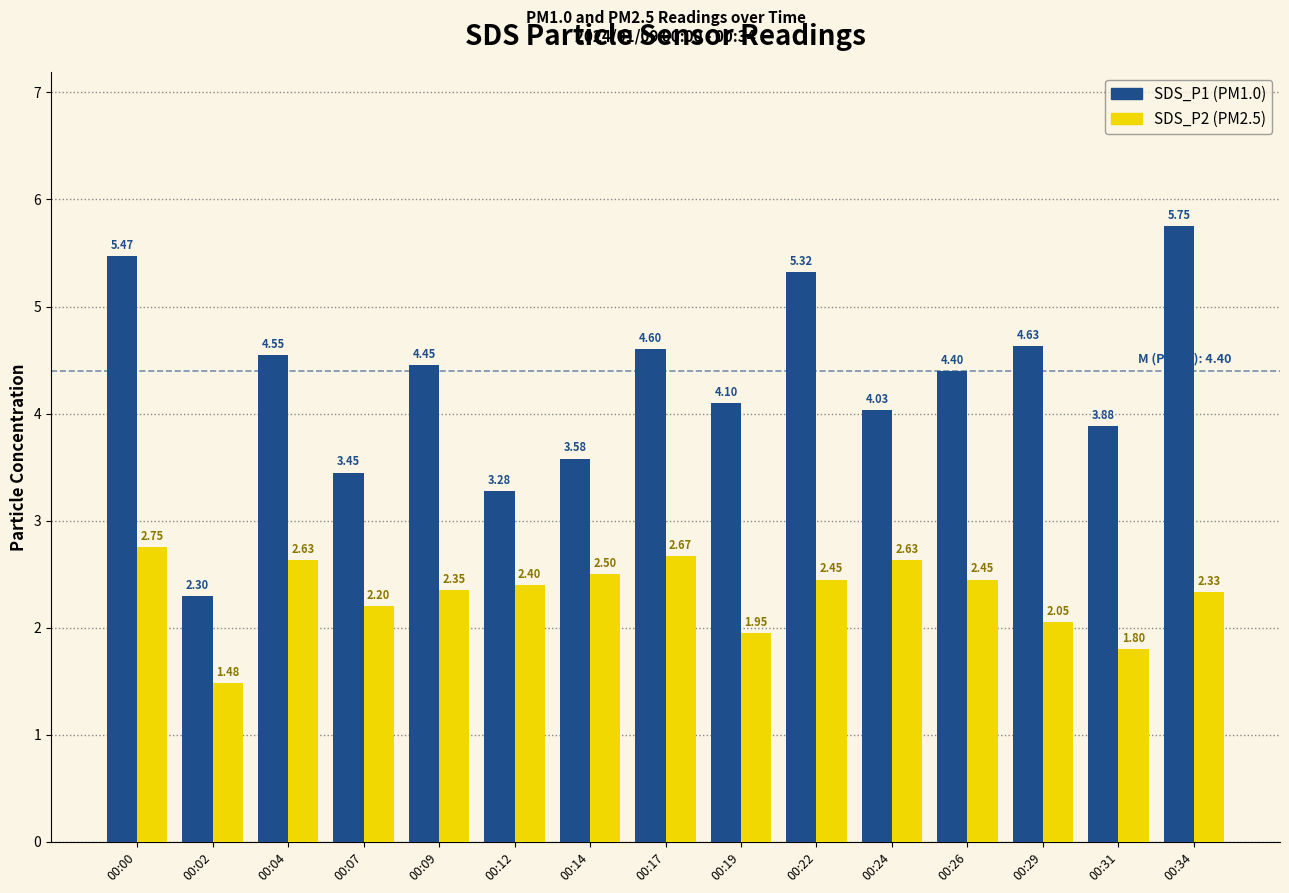

What is the difference between the highest and lowest values at 00:12?

0.9